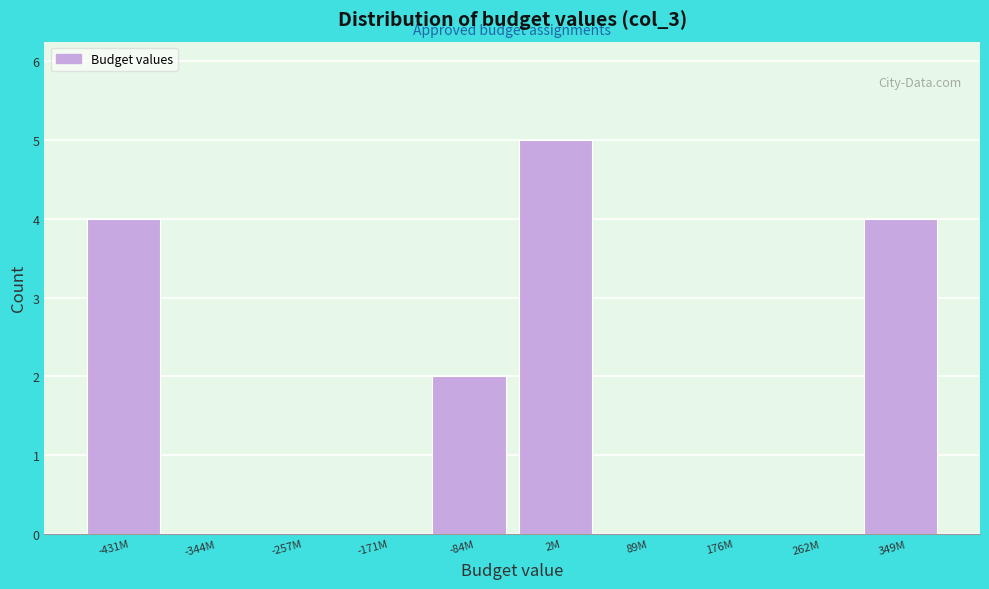

Reading left to right, extract all data points from this chart.

-431M=4	-344M=0	-257M=0	-171M=0	-84M=2	2M=5	89M=0	176M=0	262M=0	349M=4